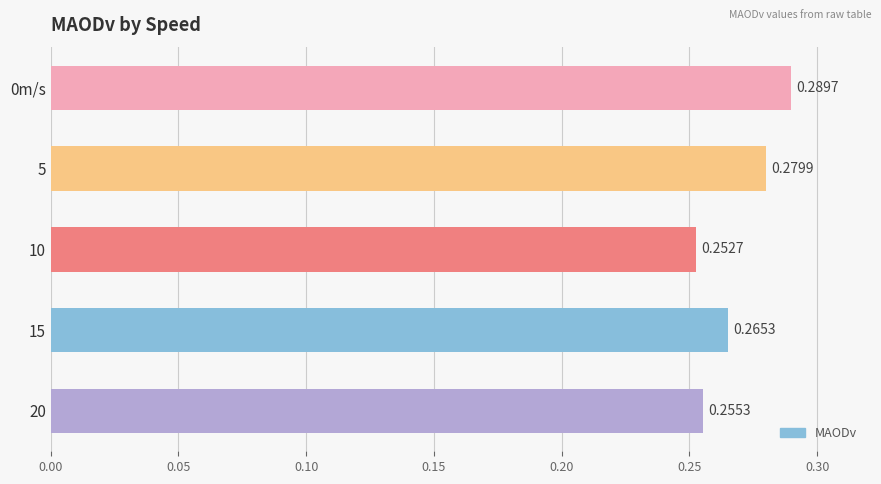

Which has a higher value, 5 or 10?

5